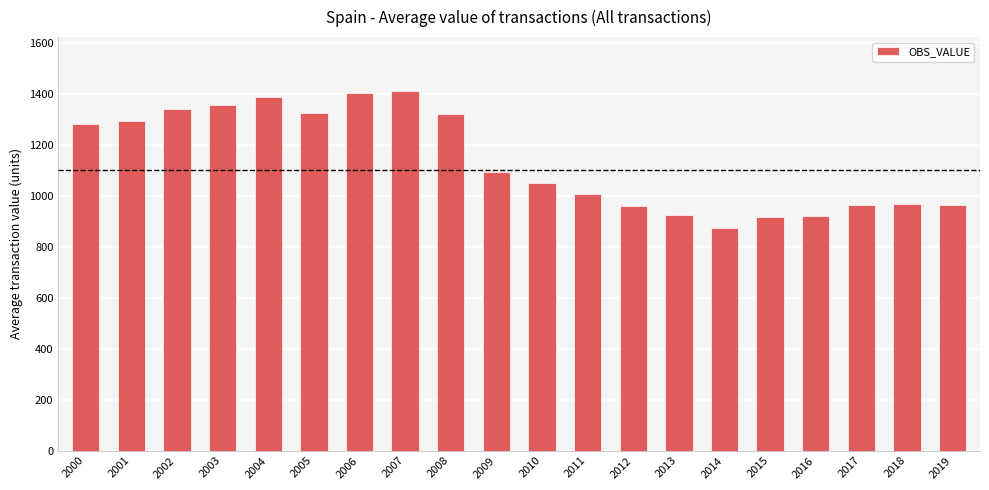

How many bars are there in total?

20